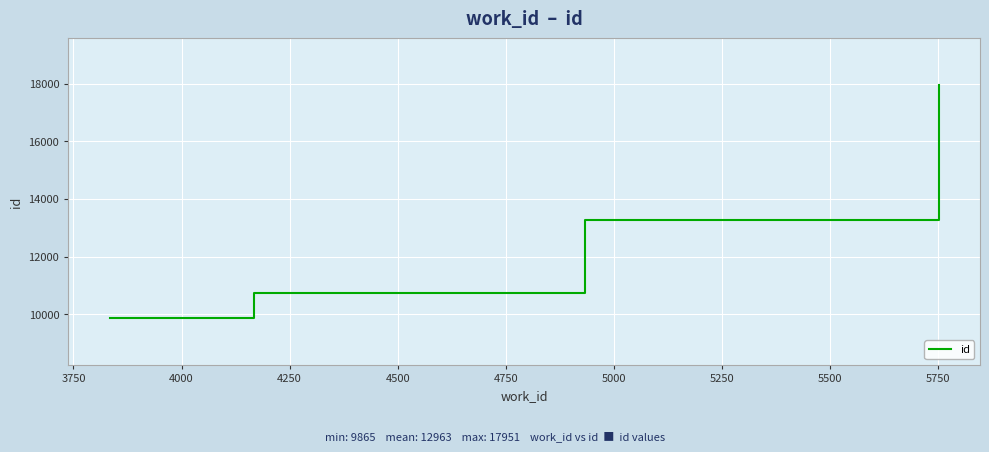

What is the minimum value shown in the chart?

9865